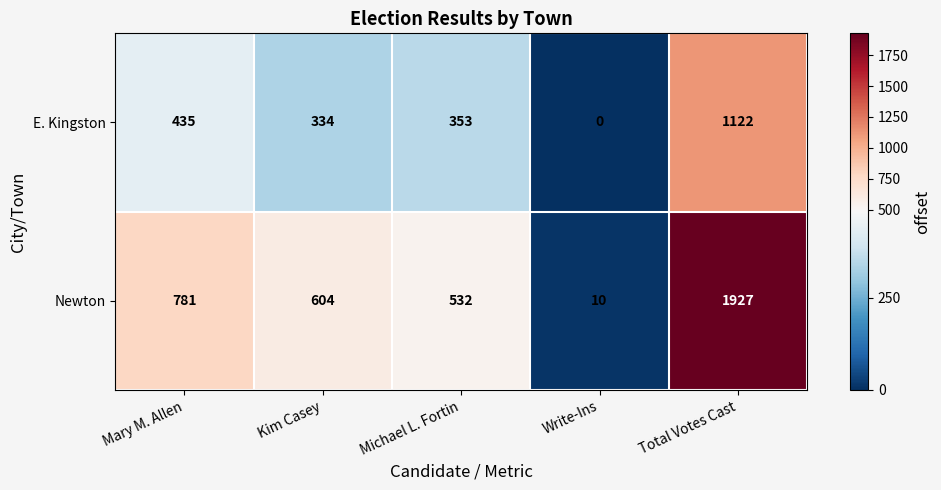

At Michael L. Fortin, list the series in order from largest to smallest.

Newton, E. Kingston